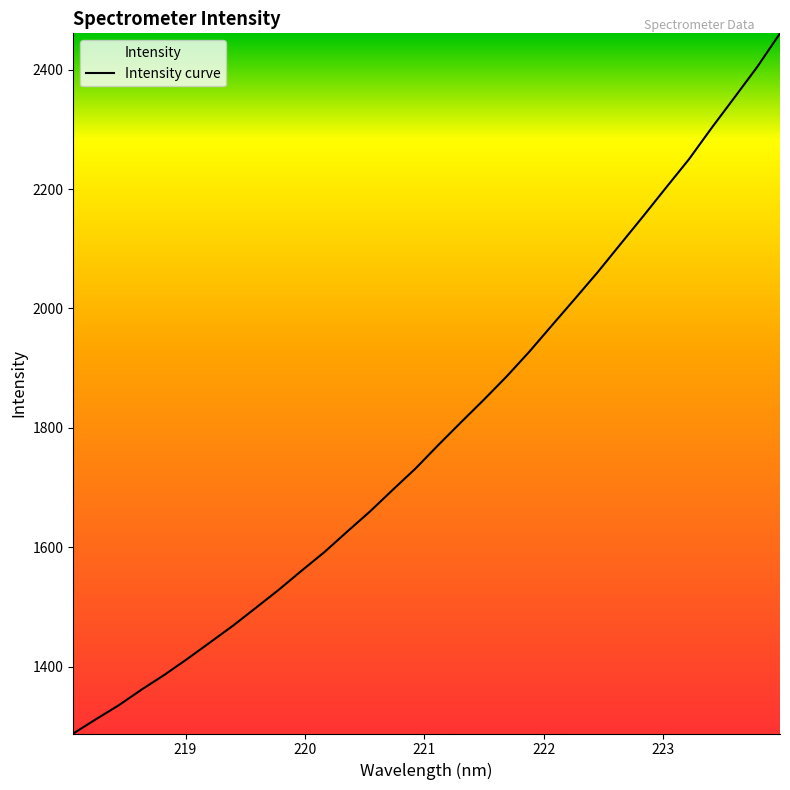

What is the difference between the maximum and minimum values?

1172.7